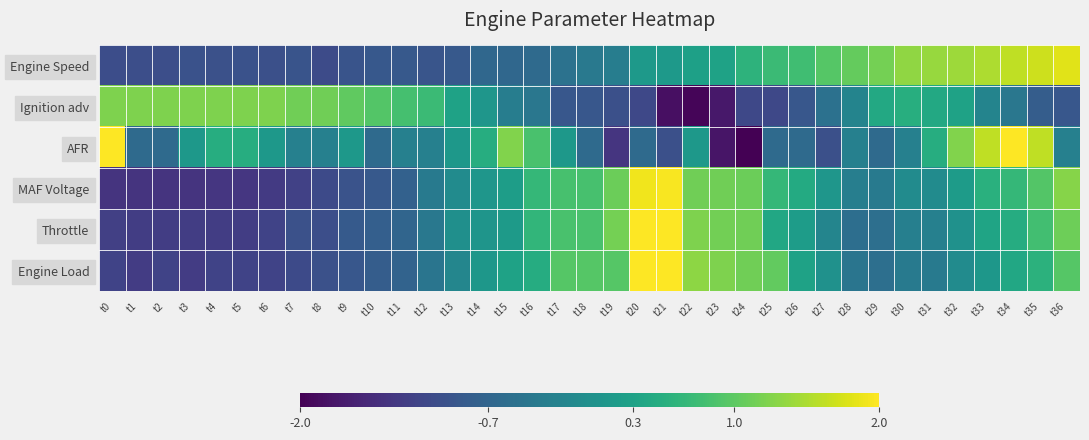

Reading right to left, extract all data points from this chart.

Engine Speed: t36=1.8	t35=1.7	t34=1.6	t33=1.5	t32=1.4	t31=1.4	t30=1.3	t29=1.2	t28=1.0	t27=0.9	t26=0.8	t25=0.7	t24=0.6	t23=0.3	t22=0.3	t21=0.2	t20=0.2	t19=-0.3	t18=-0.4	t17=-0.5	t16=-0.6	t15=-0.7	t14=-0.7	t13=-0.9	t12=-1.0	t11=-0.9	t10=-0.9	t9=-1.0	t8=-1.1	t7=-1.0	t6=-1.0	t5=-1.0	t4=-1.0	t3=-1.0	t2=-1.0	t1=-1.0	t0=-1.1
Ignition adv: t36=-0.9	t35=-0.8	t34=-0.4	t33=-0.2	t32=0.3	t31=0.4	t30=0.5	t29=0.4	t28=-0.2	t27=-0.5	t26=-0.9	t25=-1.1	t24=-1.1	t23=-1.7	t22=-1.9	t21=-1.8	t20=-1.1	t19=-1.0	t18=-0.9	t17=-0.9	t16=-0.4	t15=-0.3	t14=0.1	t13=0.3	t12=0.7	t11=0.8	t10=0.9	t9=1.0	t8=1.1	t7=1.1	t6=1.2	t5=1.2	t4=1.2	t3=1.2	t2=1.2	t1=1.2	t0=1.2
AFR: t36=-0.3	t35=1.6	t34=2.0	t33=1.6	t32=1.2	t31=0.5	t30=-0.3	t29=-0.6	t28=-0.3	t27=-1.0	t26=-0.6	t25=-0.6	t24=-2.1	t23=-1.8	t22=0.1	t21=-1.0	t20=-0.6	t19=-1.4	t18=-0.6	t17=0.1	t16=0.9	t15=1.2	t14=0.5	t13=0.1	t12=-0.3	t11=-0.3	t10=-0.6	t9=0.1	t8=-0.3	t7=-0.3	t6=0.1	t5=0.5	t4=0.5	t3=0.1	t2=-0.6	t1=-0.6	t0=2.8
MAF Voltage: t36=1.3	t35=0.9	t34=0.7	t33=0.5	t32=0.2	t31=-0.1	t30=-0.1	t29=-0.4	t28=-0.3	t27=0.1	t26=0.4	t25=0.7	t24=1.1	t23=1.1	t22=1.1	t21=2.0	t20=1.9	t19=1.1	t18=0.8	t17=0.8	t16=0.7	t15=0.2	t14=0.1	t13=-0.1	t12=-0.4	t11=-0.8	t10=-0.9	t9=-1.0	t8=-1.1	t7=-1.2	t6=-1.3	t5=-1.4	t4=-1.4	t3=-1.4	t2=-1.4	t1=-1.4	t0=-1.4
Throttle: t36=1.1	t35=0.8	t34=0.5	t33=0.3	t32=0.0	t31=-0.3	t30=-0.3	t29=-0.5	t28=-0.5	t27=-0.2	t26=0.2	t25=0.4	t24=1.1	t23=1.2	t22=1.2	t21=2.3	t20=2.5	t19=1.2	t18=0.8	t17=0.8	t16=0.6	t15=0.2	t14=0.1	t13=-0.0	t12=-0.4	t11=-0.7	t10=-0.8	t9=-0.9	t8=-1.0	t7=-1.0	t6=-1.2	t5=-1.3	t4=-1.3	t3=-1.3	t2=-1.3	t1=-1.3	t0=-1.2
Engine Load: t36=1.0	t35=0.6	t34=0.4	t33=0.1	t32=-0.1	t31=-0.4	t30=-0.4	t29=-0.5	t28=-0.4	t27=0.0	t26=0.3	t25=1.0	t24=1.1	t23=1.2	t22=1.3	t21=2.4	t20=2.3	t19=1.0	t18=1.0	t17=1.0	t16=0.5	t15=0.3	t14=0.1	t13=-0.2	t12=-0.4	t11=-0.7	t10=-0.8	t9=-0.9	t8=-1.0	t7=-1.1	t6=-1.2	t5=-1.2	t4=-1.2	t3=-1.3	t2=-1.2	t1=-1.3	t0=-1.2